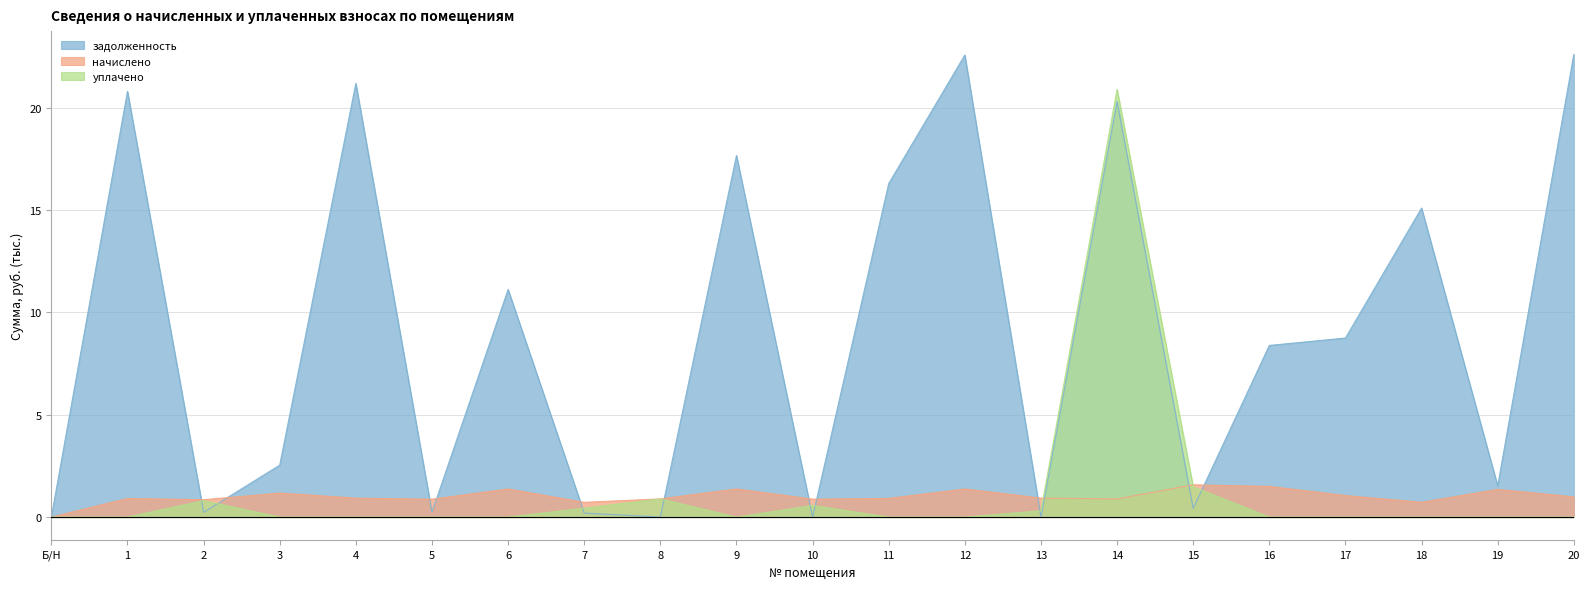

Where is the first local minimum for задолженность?

2